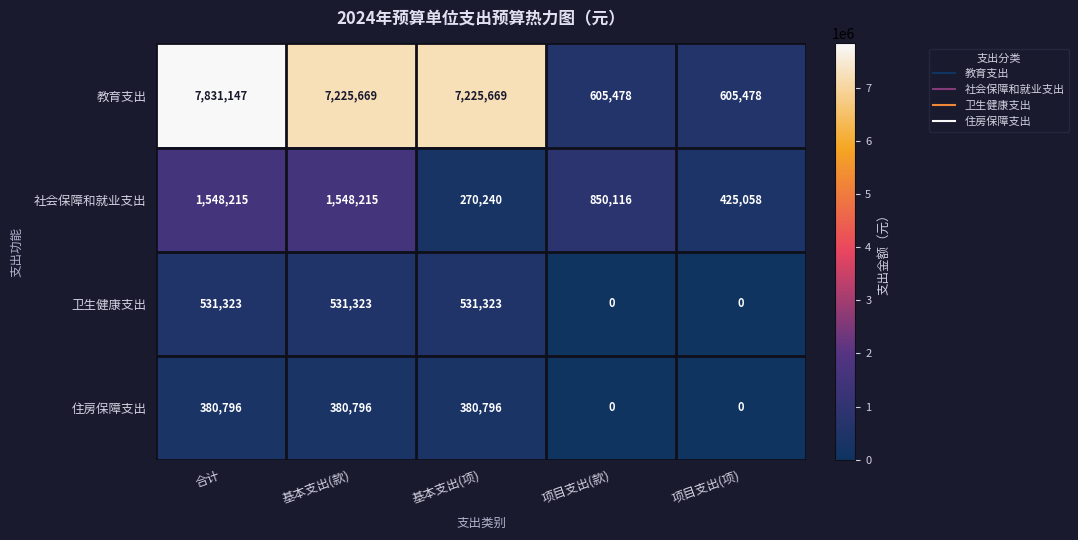

At which category does the chart reach its peak across all series?

合计